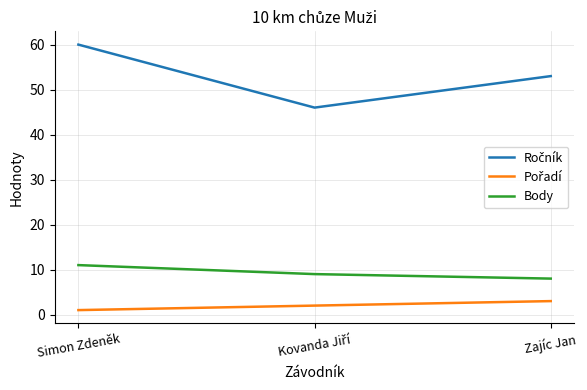

What is the difference between the maximum and minimum values in the Body series?

3